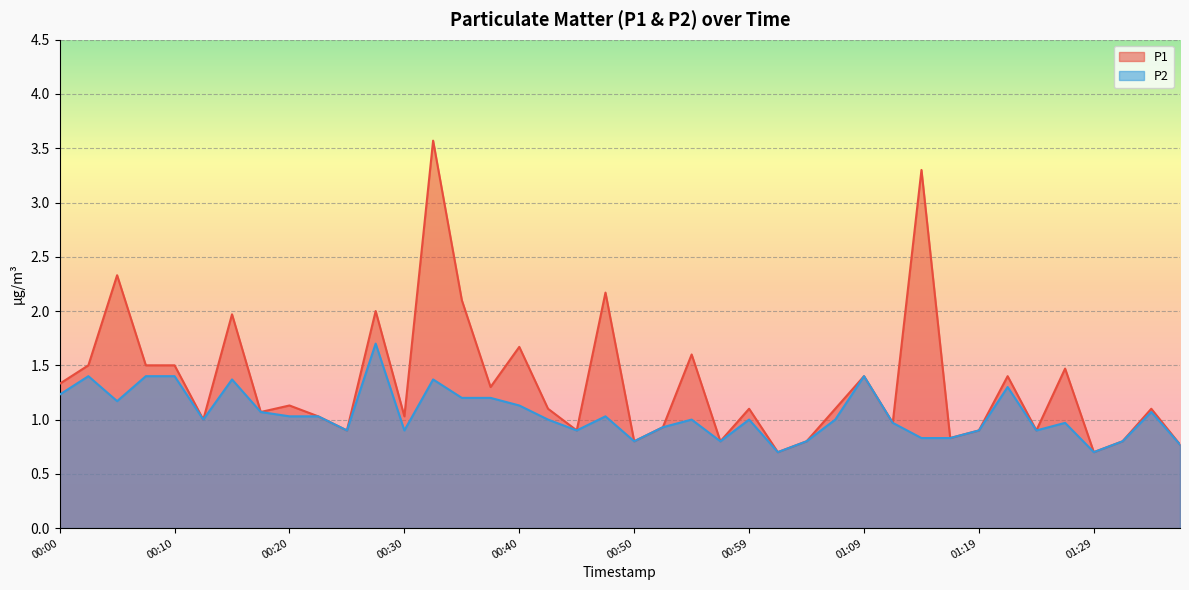

Does the chart display data point markers on the line(s)?

No